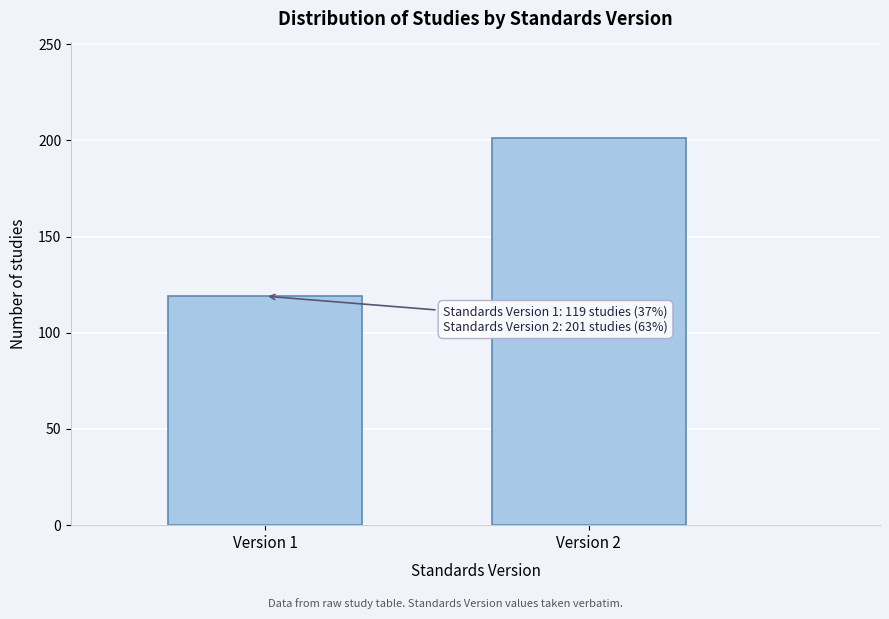

Reading right to left, transcribe all the data shown in this chart.

Version 2=201	Version 1=119